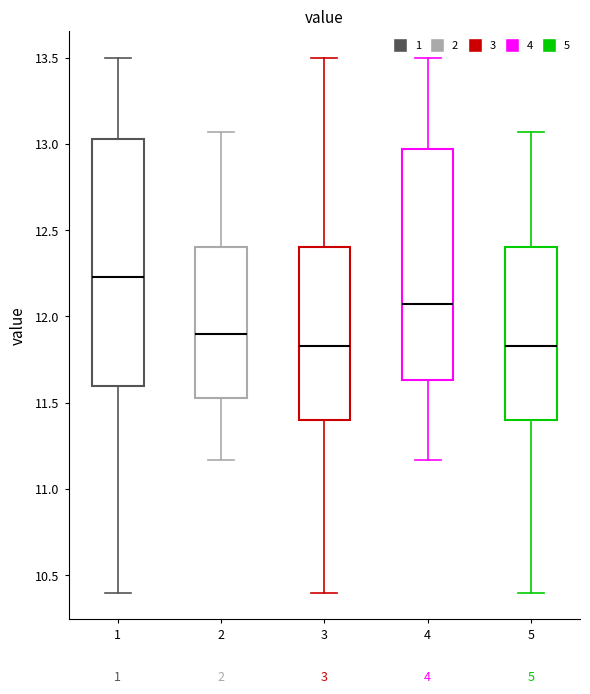

Where does the lower whisker of the box at x = 1 end on the y-axis? The values are not printed on the chart, so give them approximately, as read against the axis.

10.40